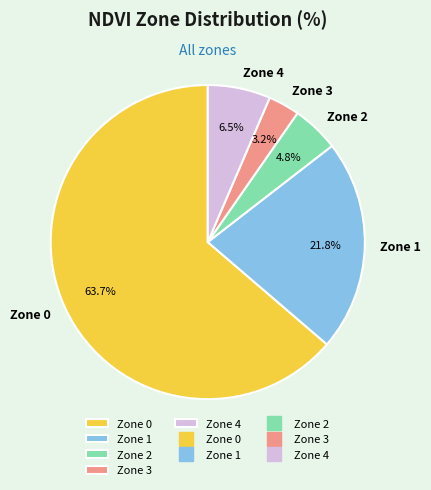

What percentage is NOT represented by Zone 3?

96.8%